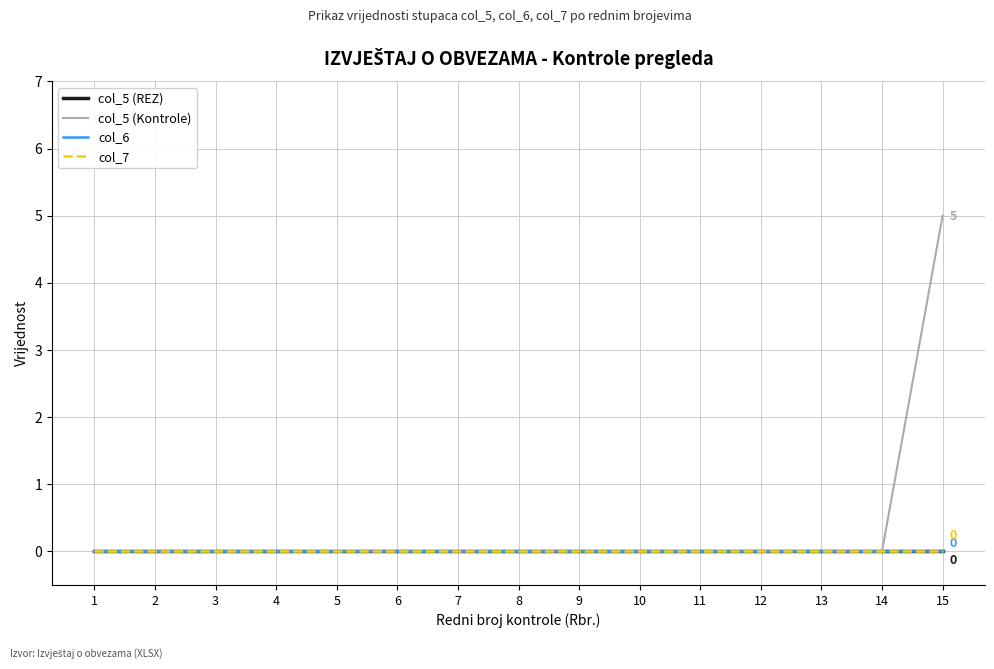

Does the chart display data point markers on the line(s)?

No